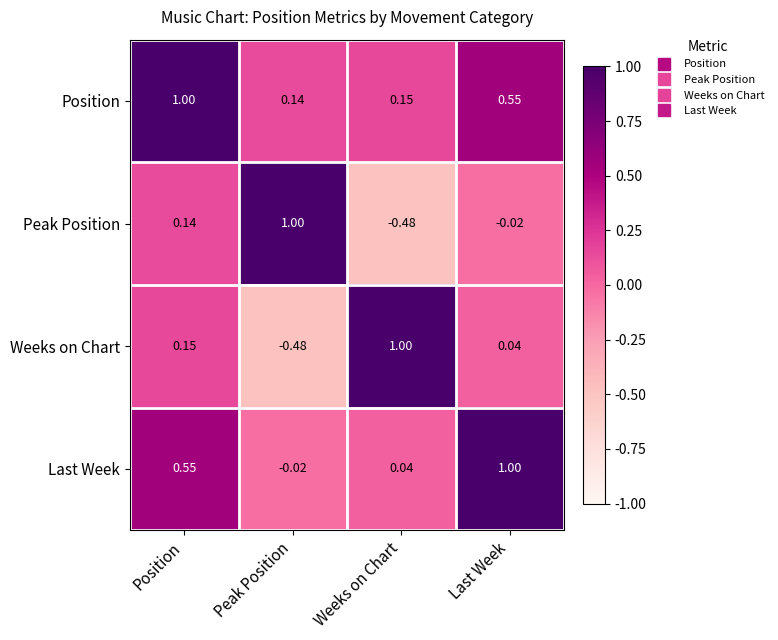

What is the total value across all series at Position?

1.8